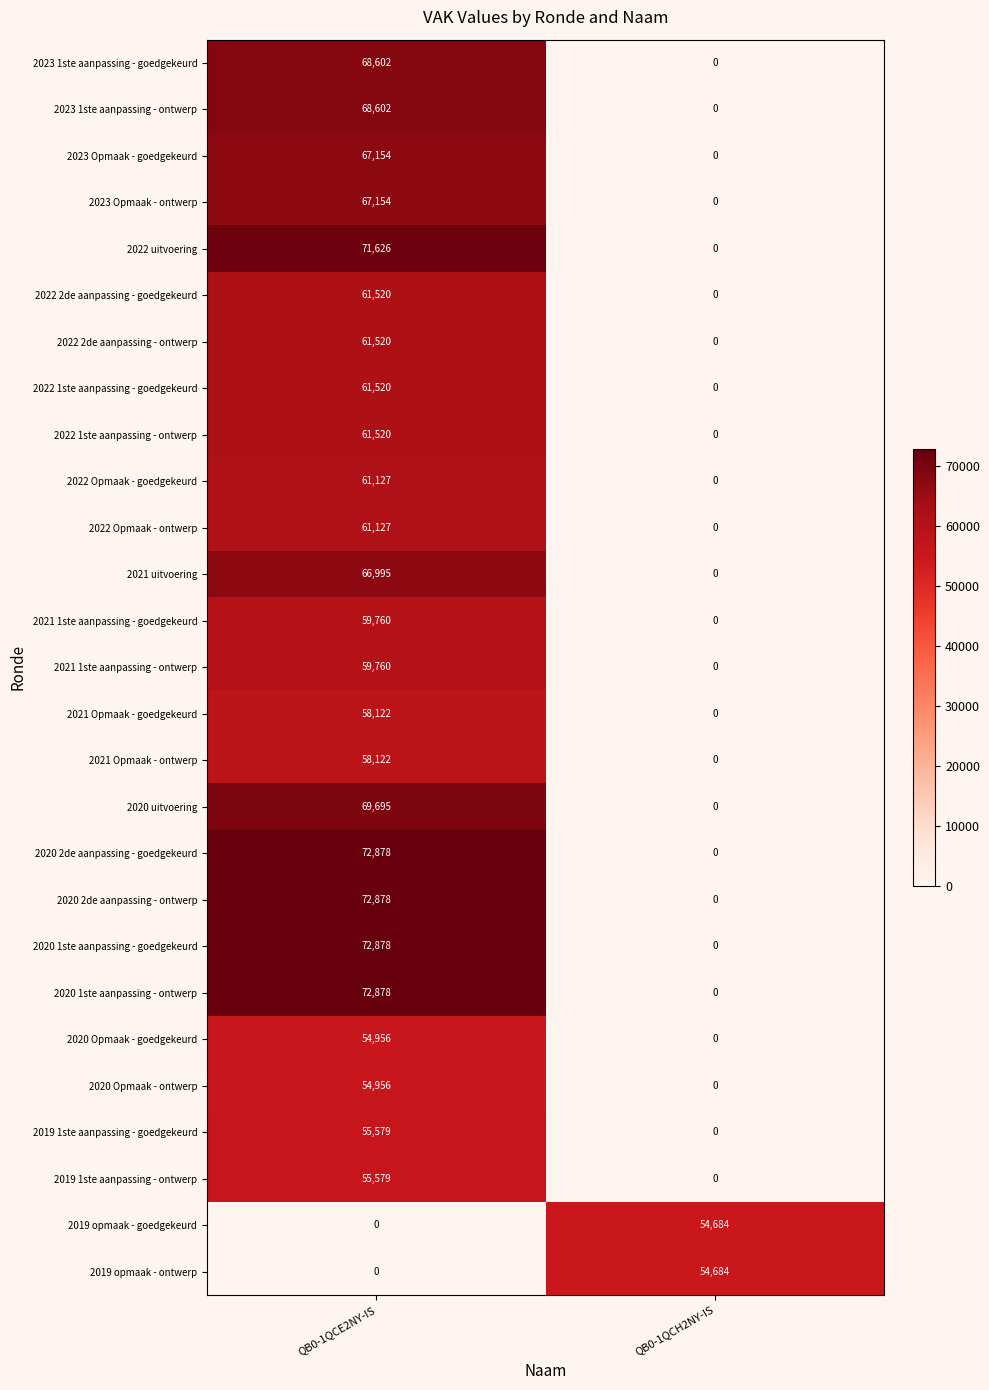

What is the sum of all 2022 Opmaak - goedgekeurd values?

61127